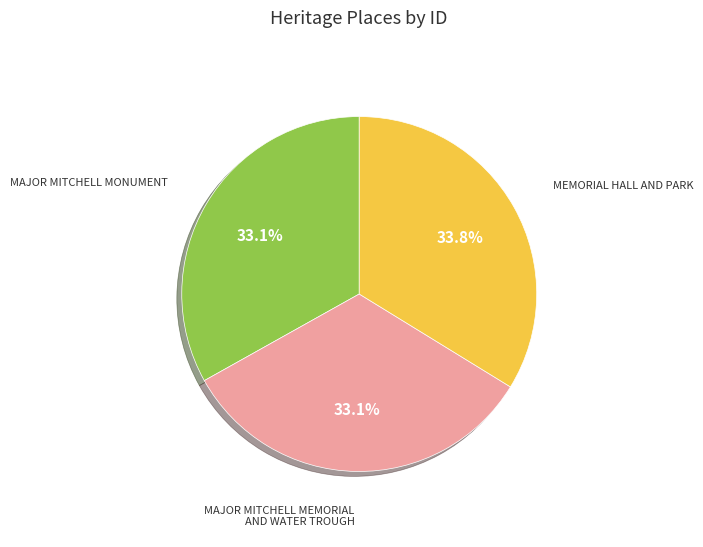

How many slices are in this pie chart?

3